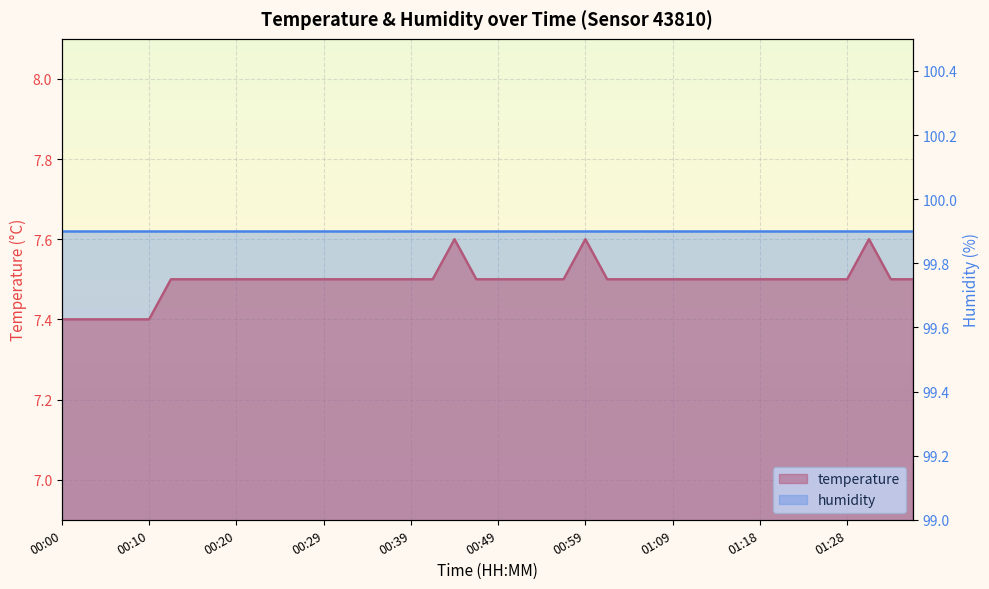

Does the chart display data point markers on the line(s)?

No